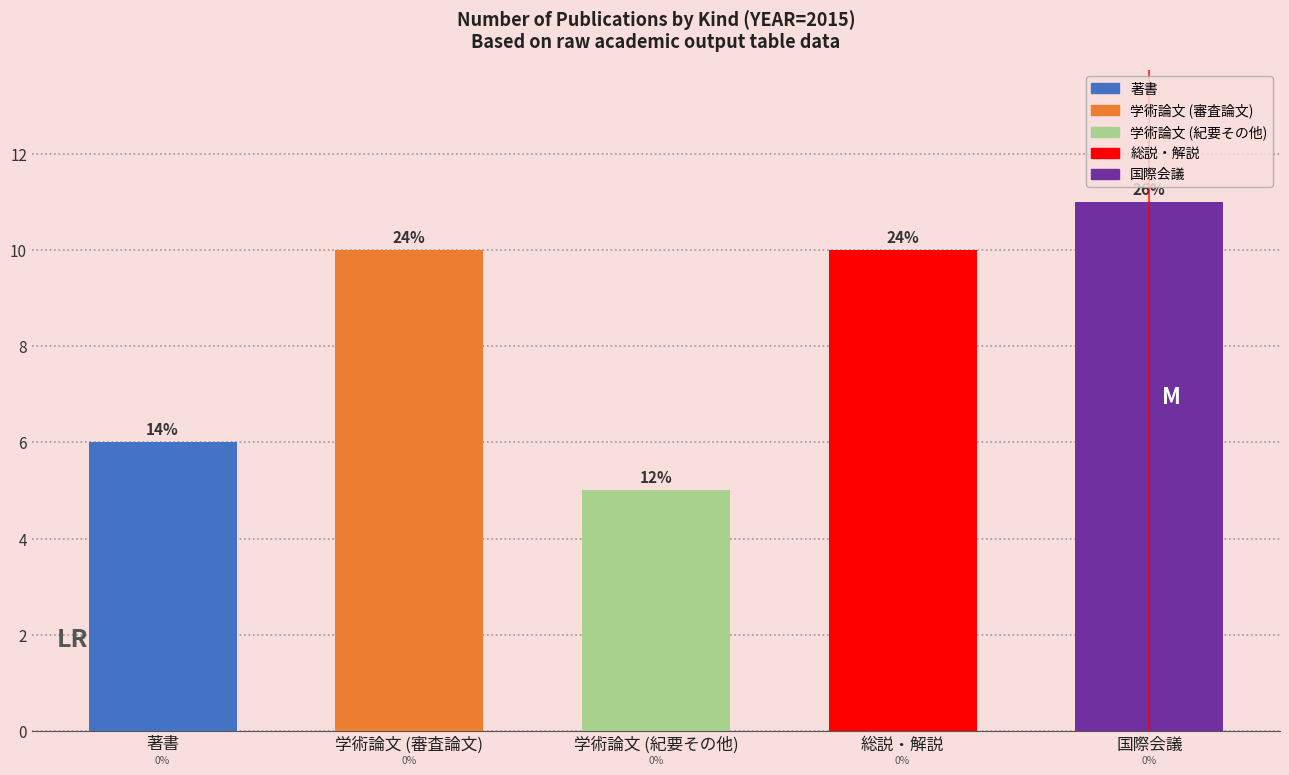

Between 学術論文 (審査論文) and 総説・解説, which series saw the biggest shift?

学術論文 (審査論文)